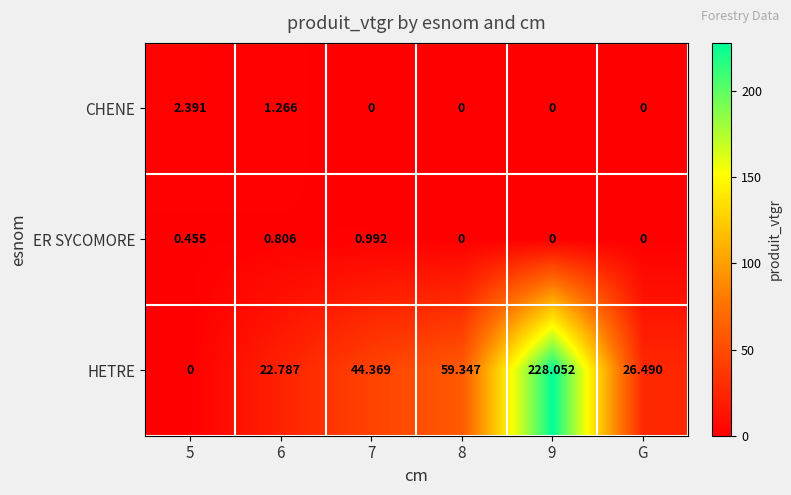

At how many categories does at least one series exceed 135?

1